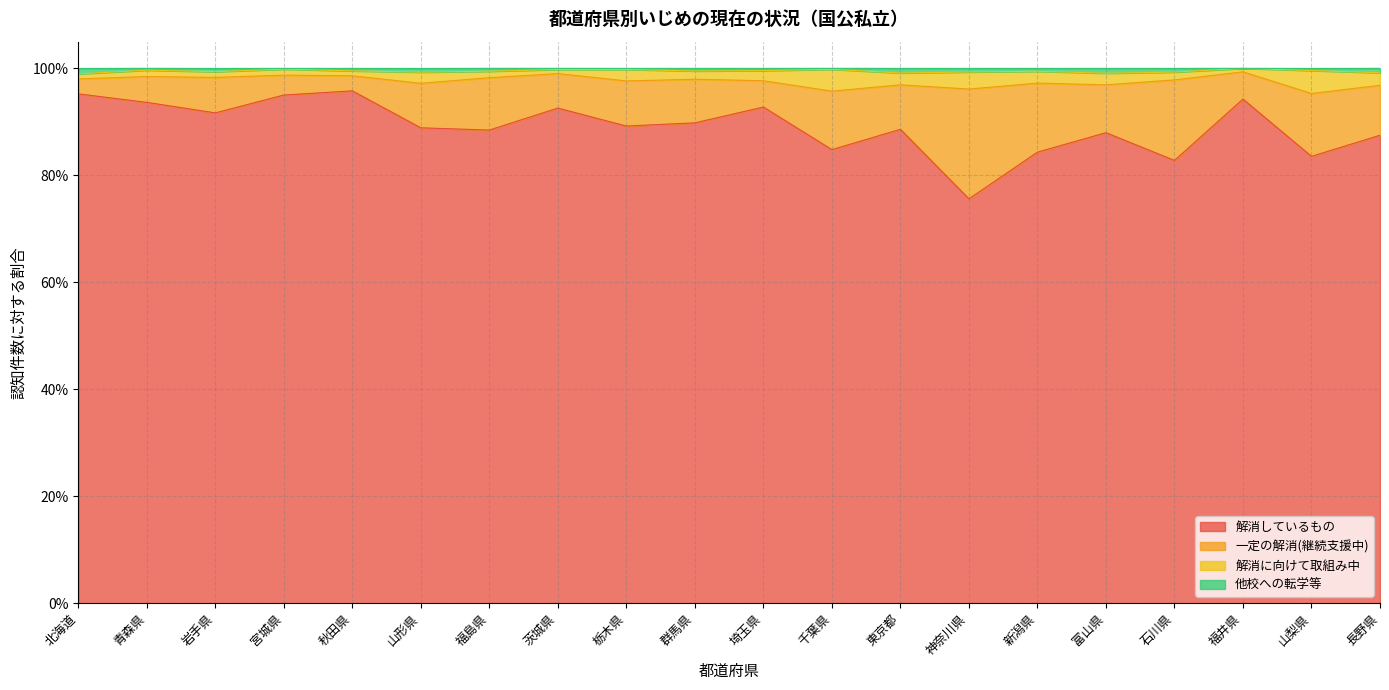

True or false: 解消しているもの and 他校への転学等 cross at least once.

False